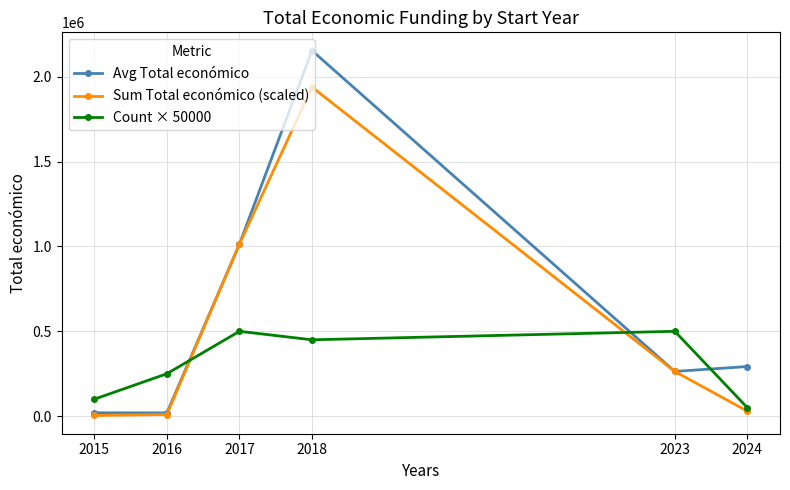

At which label does Avg Total económico first exceed 292495?

2017